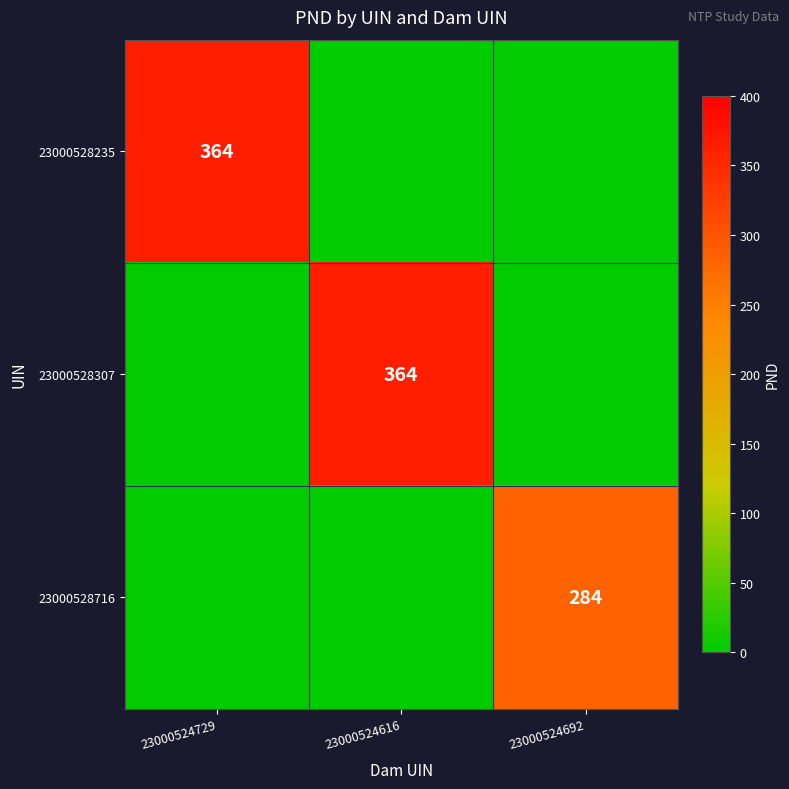

Is it true that 23000528716 equals 284 at 23000524692?

True